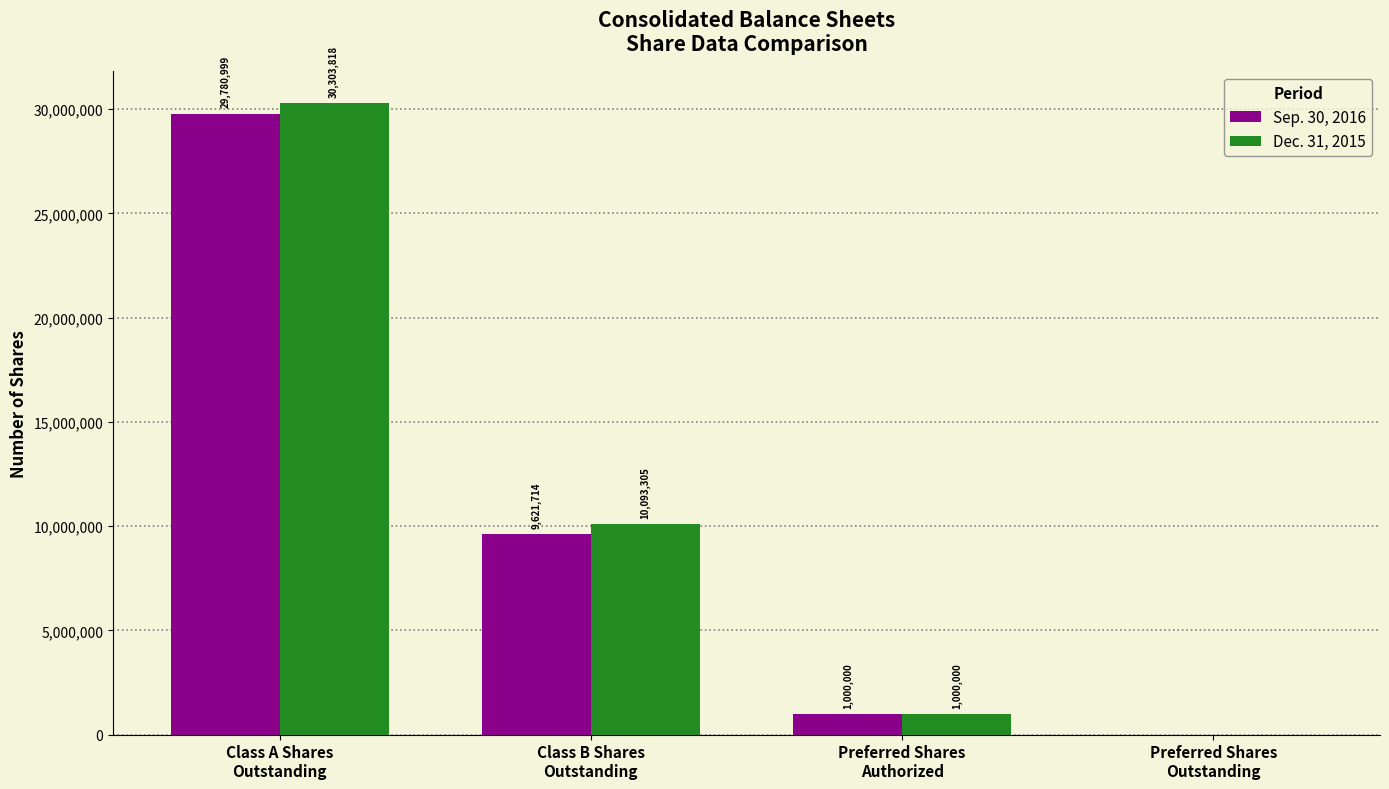

Where is Sep. 30, 2016 nearest to the value 14890499?

Class B Shares
Outstanding